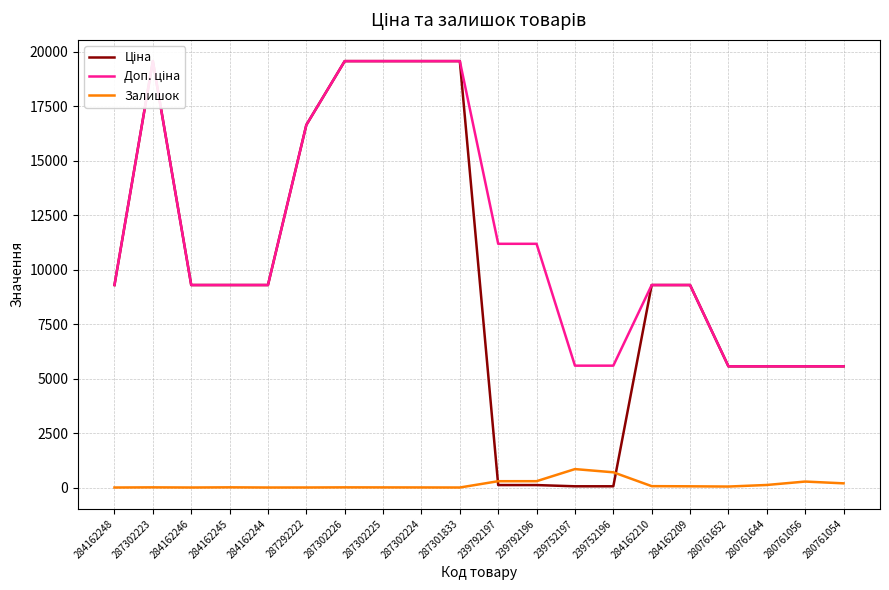

What are all the series names shown in the legend?

Ціна, Доп. ціна, Залишок